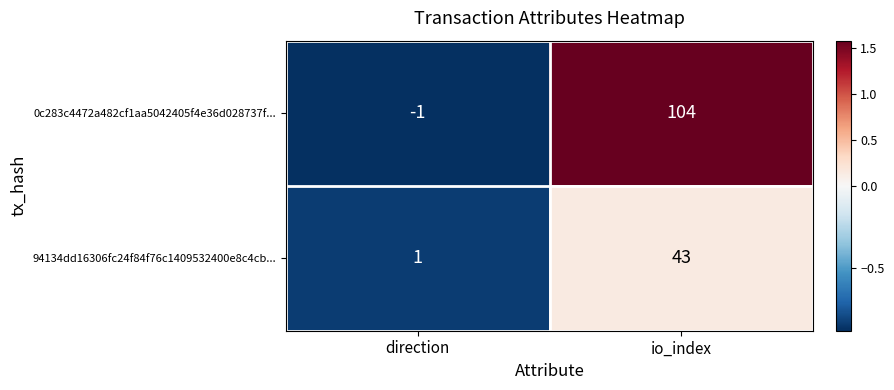

List the series in order of their peak value, highest first.

0c283c4472a482cf1aa5042405f4e36d028737f..., 94134dd16306fc24f84f76c1409532400e8c4cb...